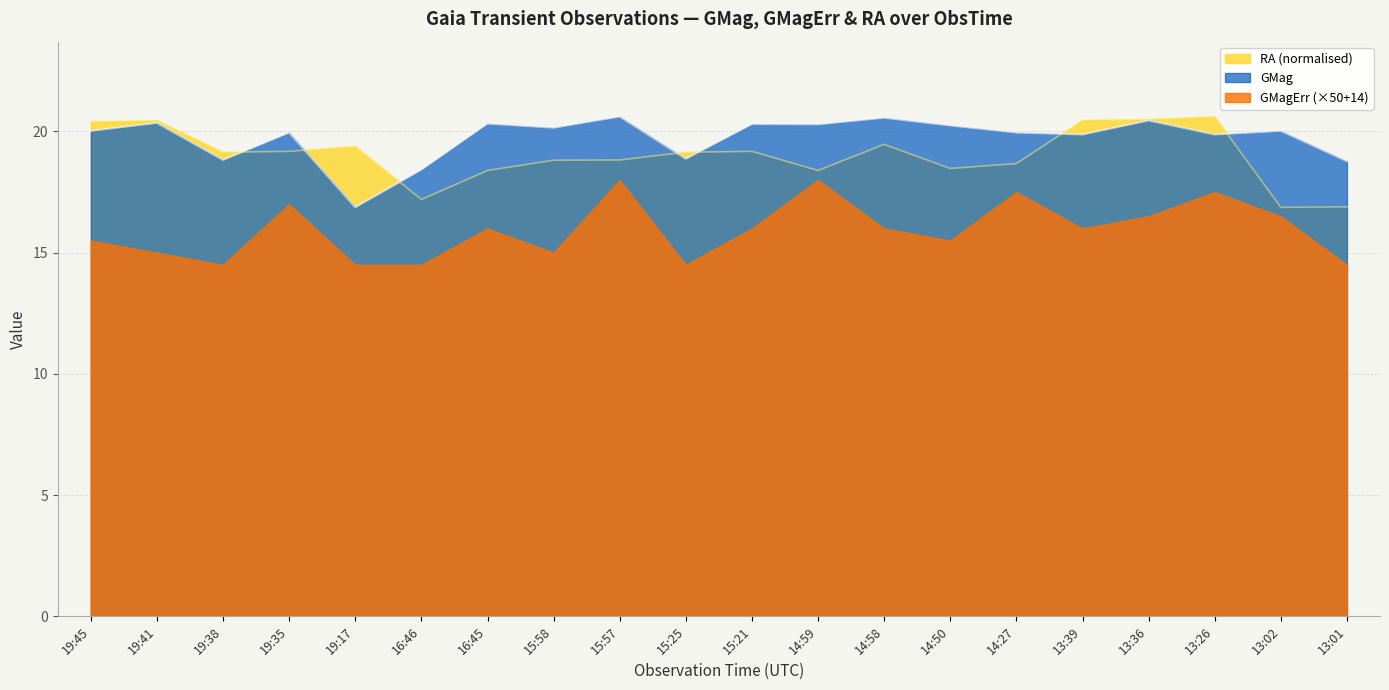

Which has a higher value, 13:26 or 19:38?

13:26